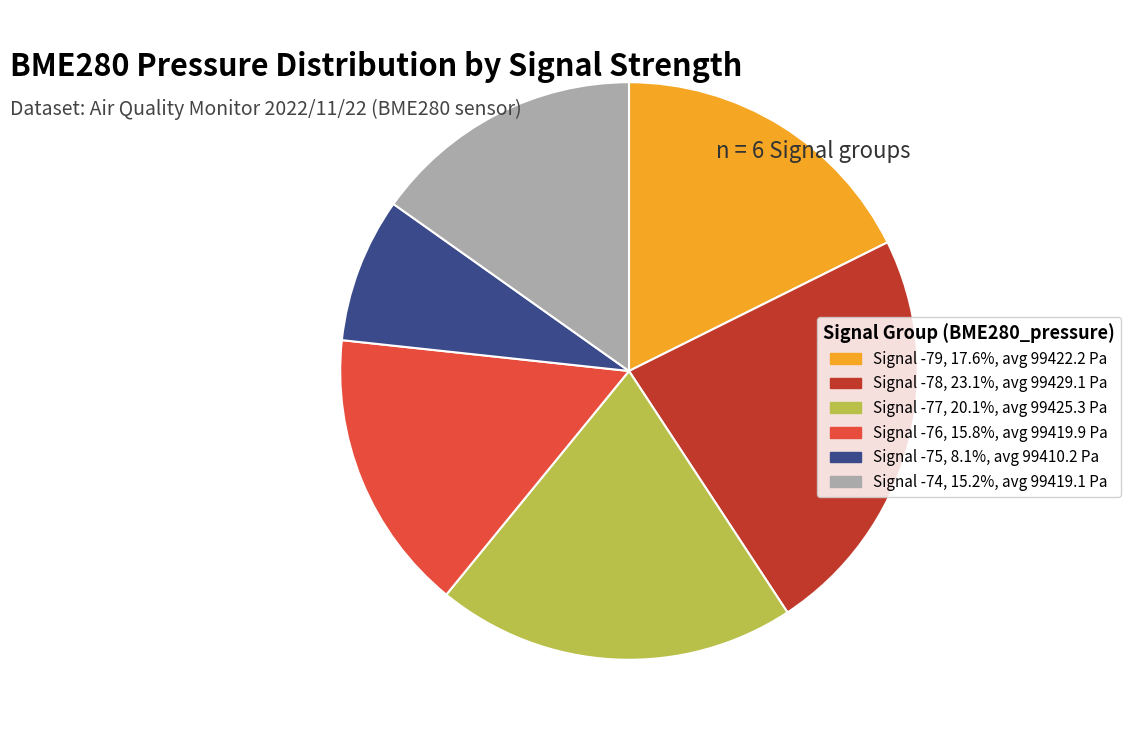

Does any single category account for the majority?

No